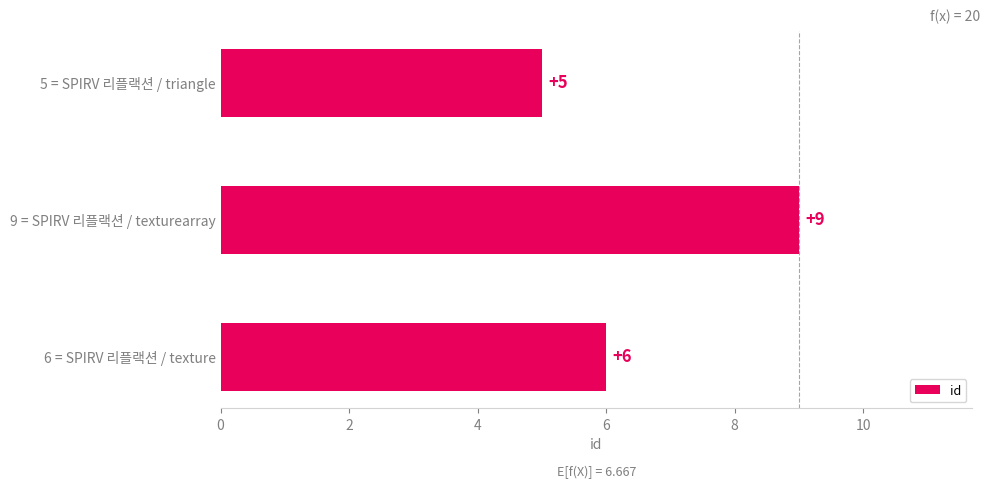

Where is the data nearest to the value 7?

6 = SPIRV 리플랙션 / texture